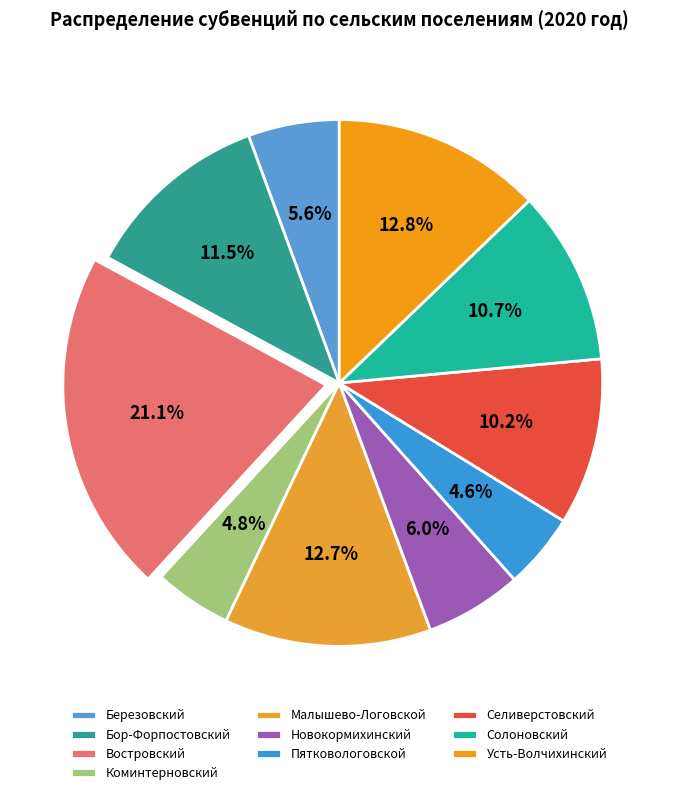

How many segments does this pie chart have?

10